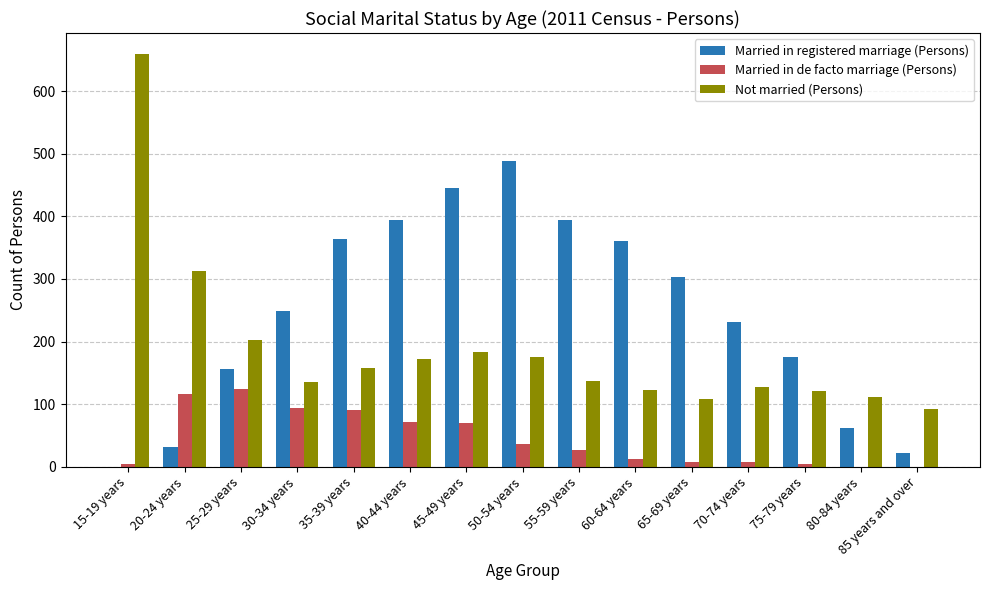

Which series has the largest total across all categories?

Married in registered marriage (Persons)